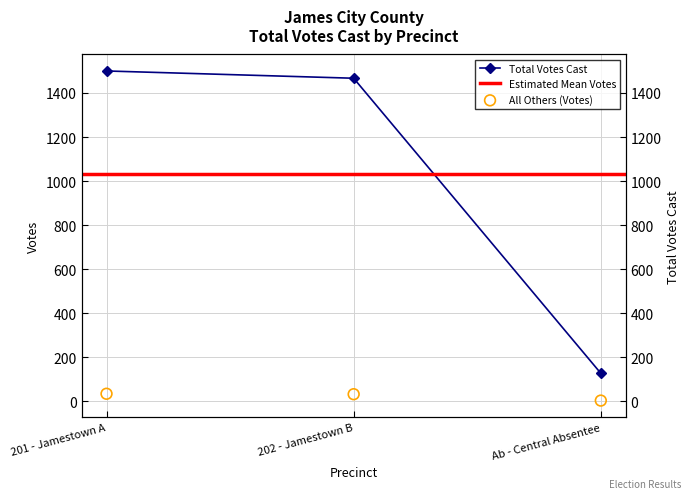

What is the ratio of the value at 202 - Jamestown B to the value at 201 - Jamestown A?

1.0